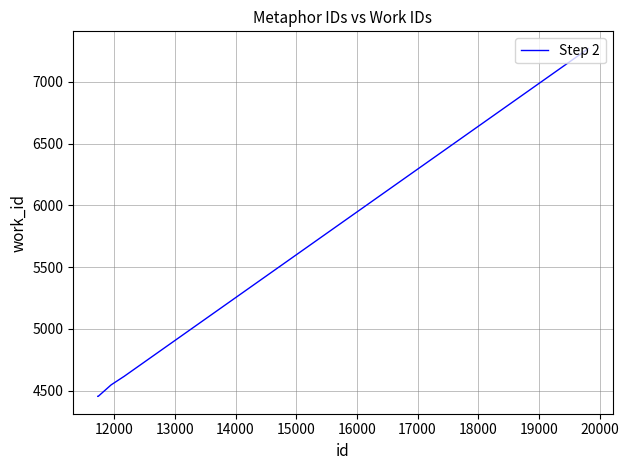

What is the difference between the maximum and minimum values?

2815